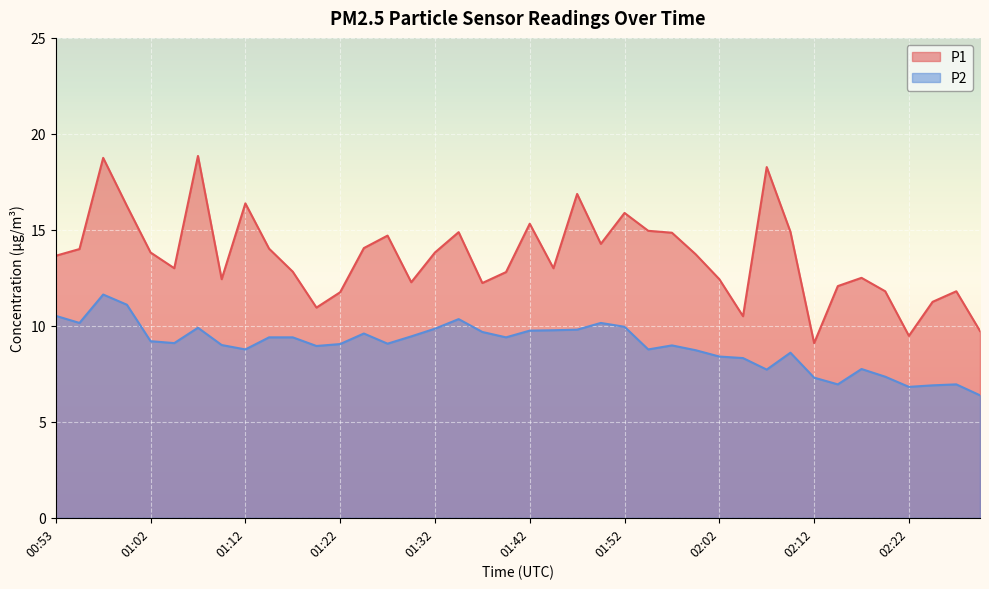

True or false: P1 has a value of 12.4 at 02:02.

True